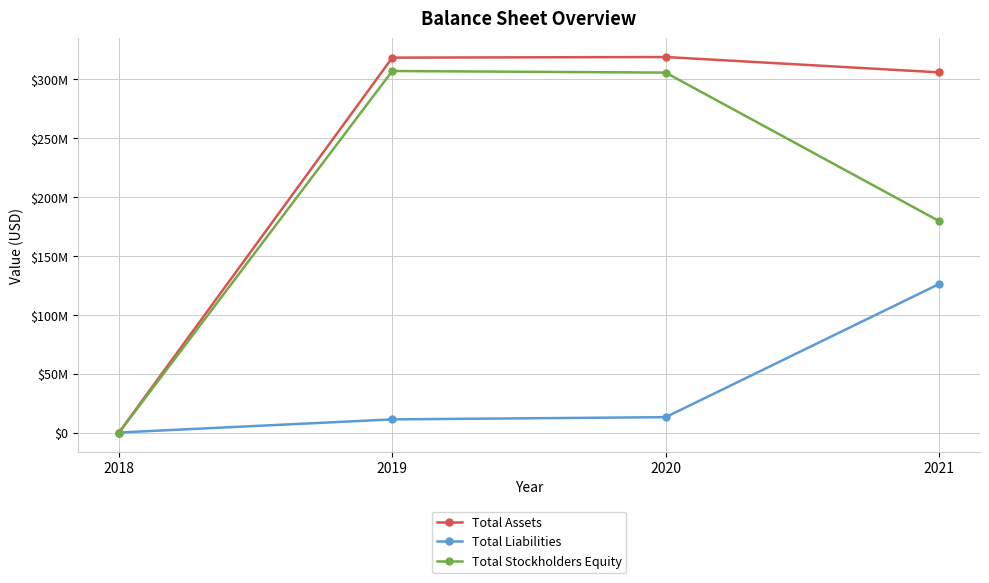

Does the chart have visible grid lines?

Yes